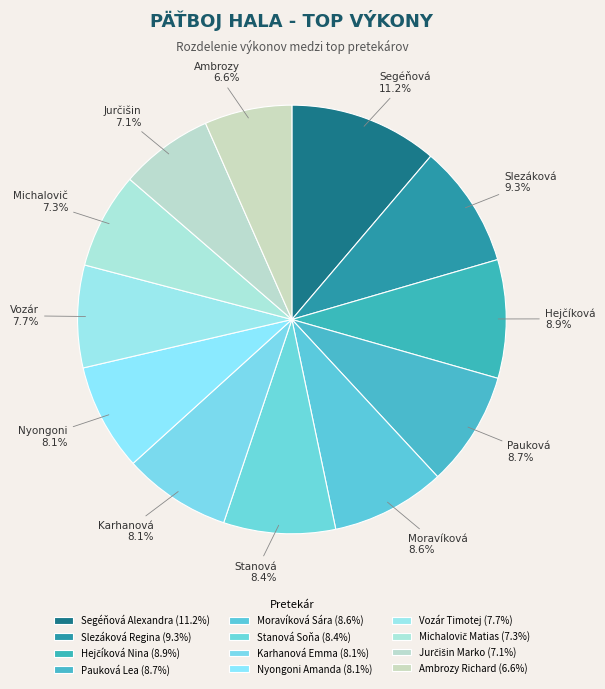

What percentage is NOT represented by Segéňová Alexandra?

88.8%